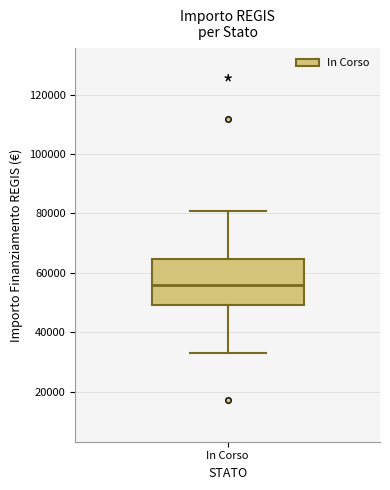

Where is the upper edge of the box for In Corso on the y-axis? The values are not printed on the chart, so give them approximately, as read against the axis.

64000